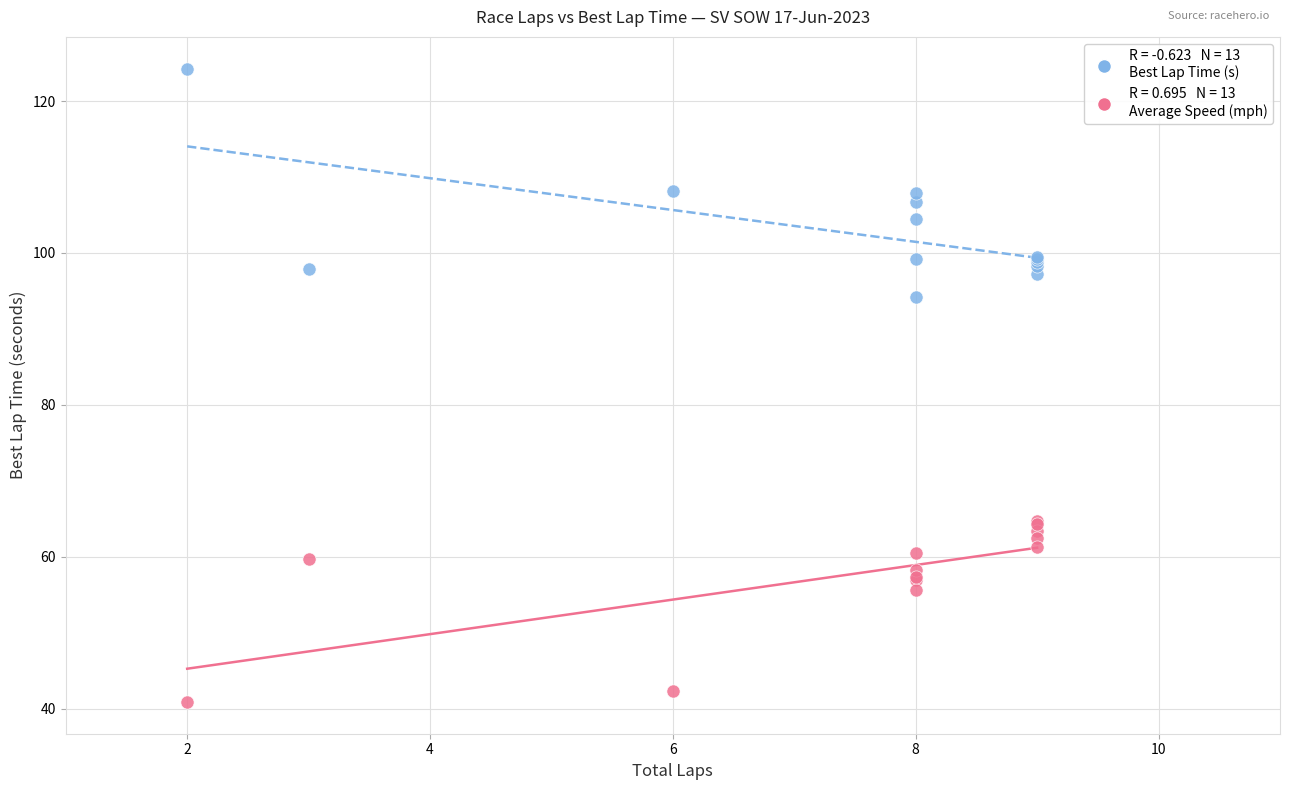

Across all series, what Y value is closest to 82?

94.2